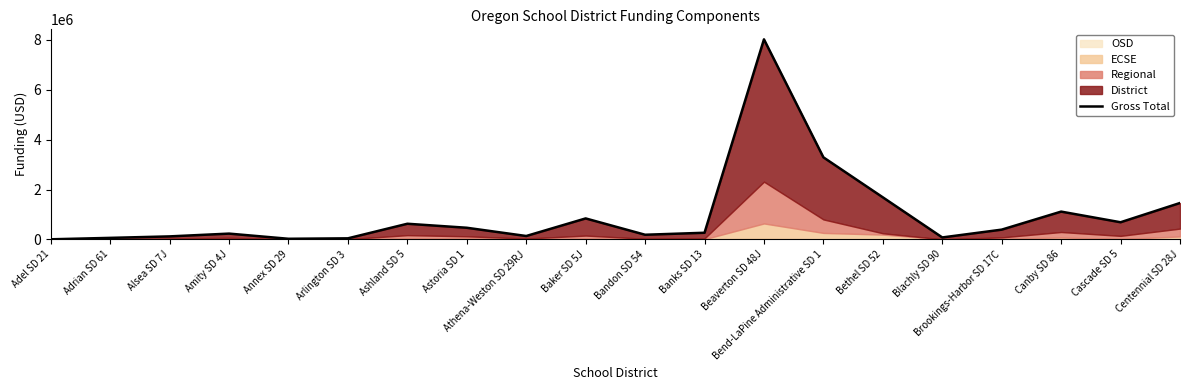

Reading left to right, extract all data points from this chart.

3546.0	60794.8	119892.8	231634.0	24107.9	42332.5	627013.1	466278.5	135314.2	840678.6	185851.3	265831.6	8024350.3	3291206.2	1686729.0	77478.4	390842.2	1114171.0	687048.3	1459670.1